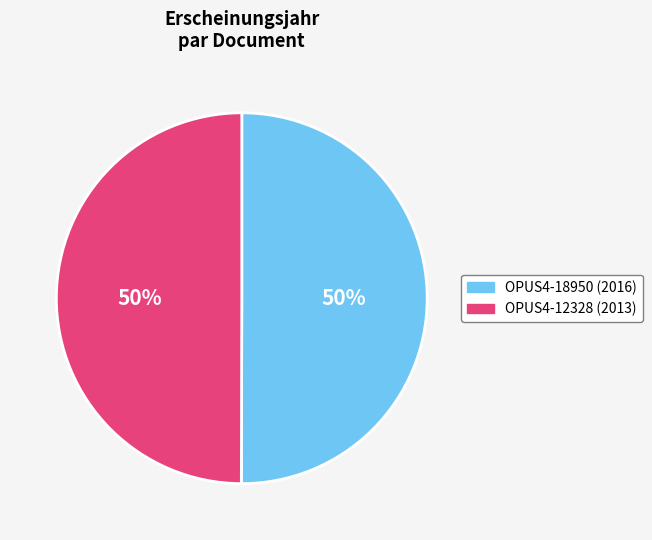

What is the ratio of the value at OPUS4-18950 to the value at OPUS4-12328?

1.0